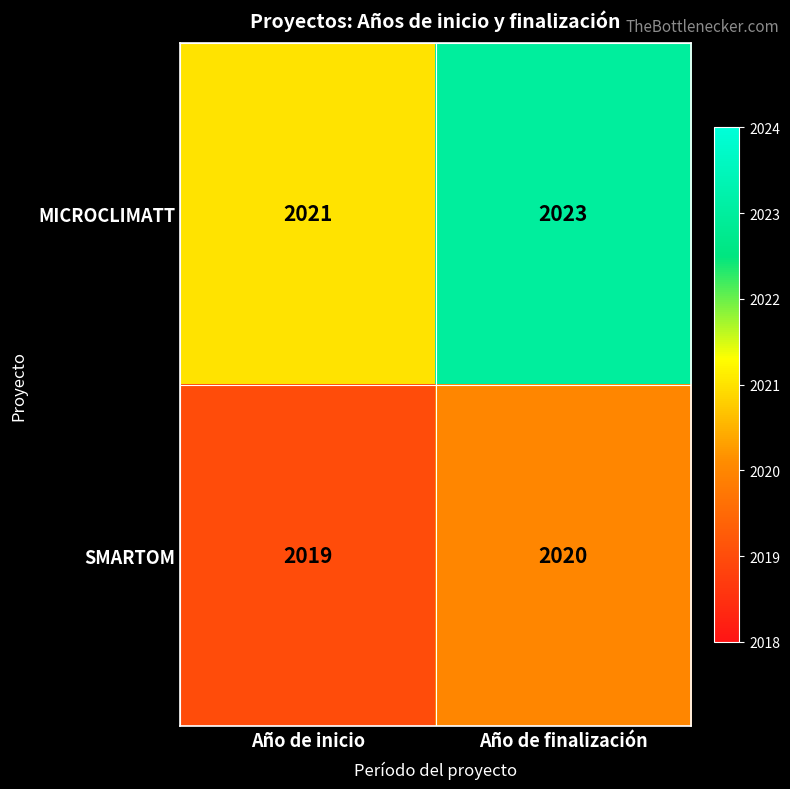

What is the greatest value displayed?

2023